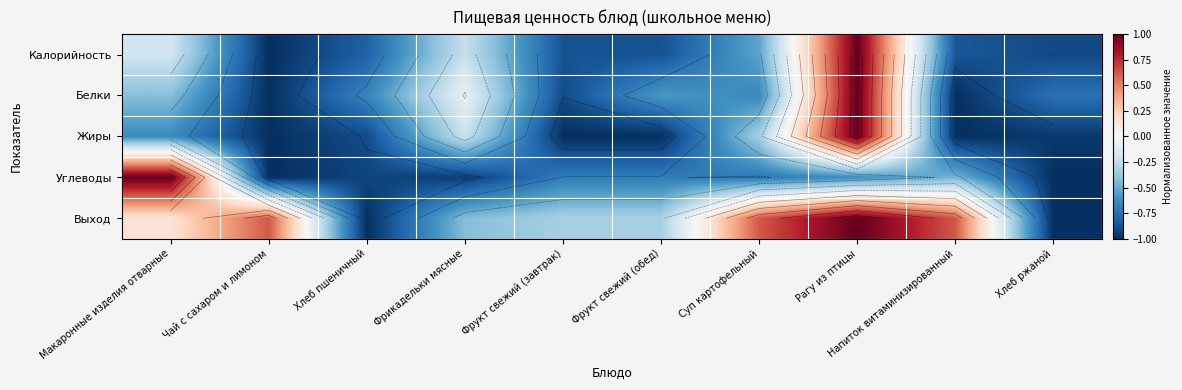

What is the minimum value shown in the chart?

-1.0